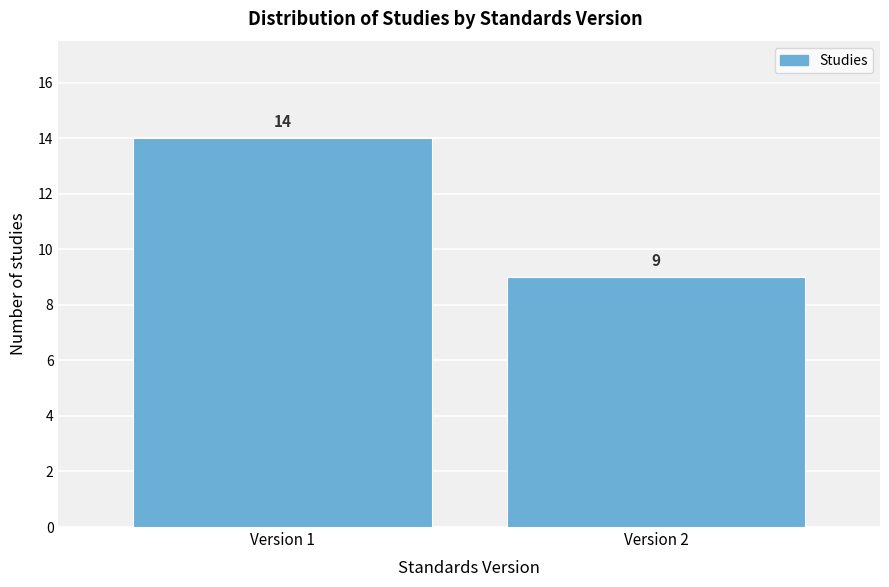

Reading left to right, transcribe all the data shown in this chart.

Version 1=14	Version 2=9